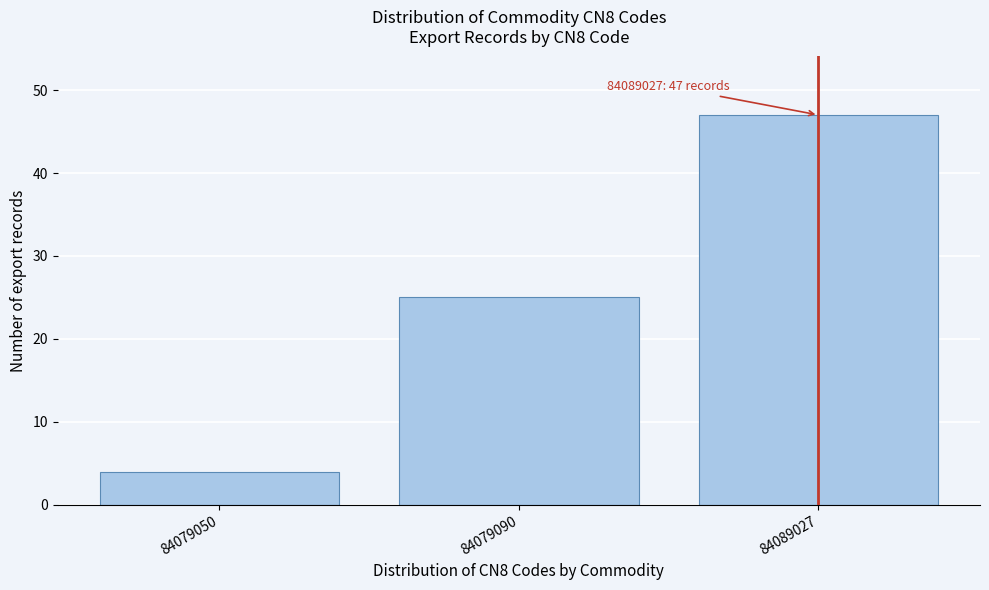

Reading left to right, what are all the values shown in this chart?

4	25	47